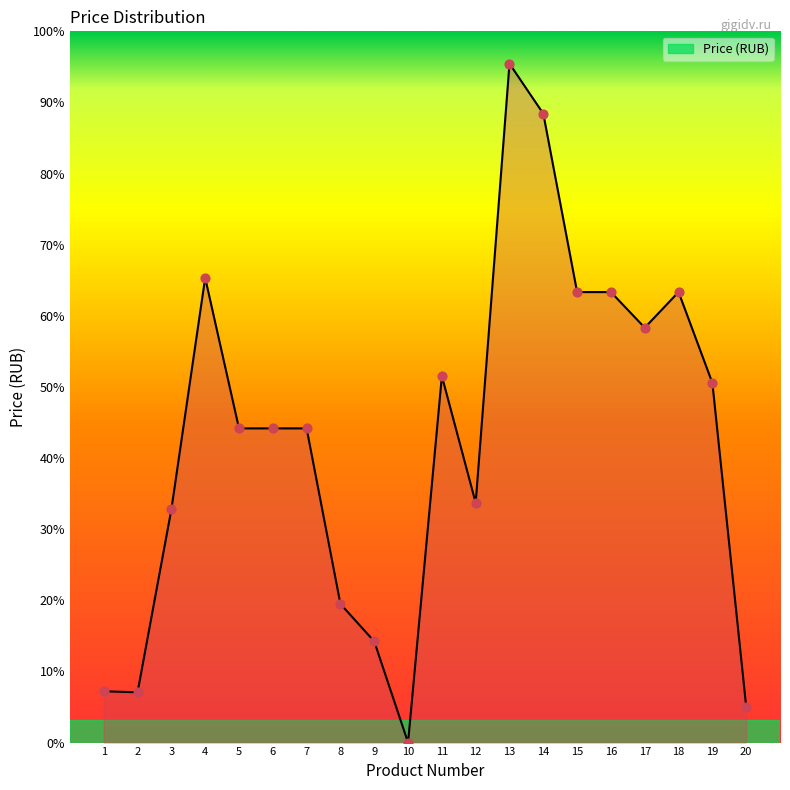

What is the change in value from 3 to 15?

+4890